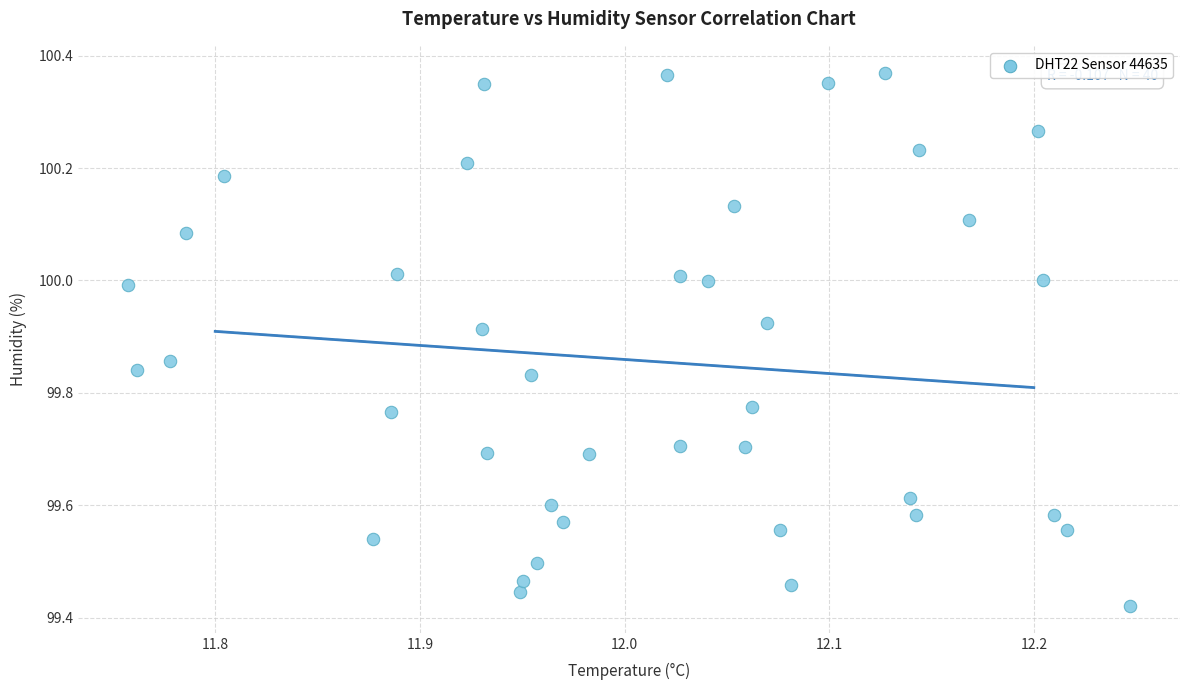

What is the range of Y values (max minus min)?

0.9